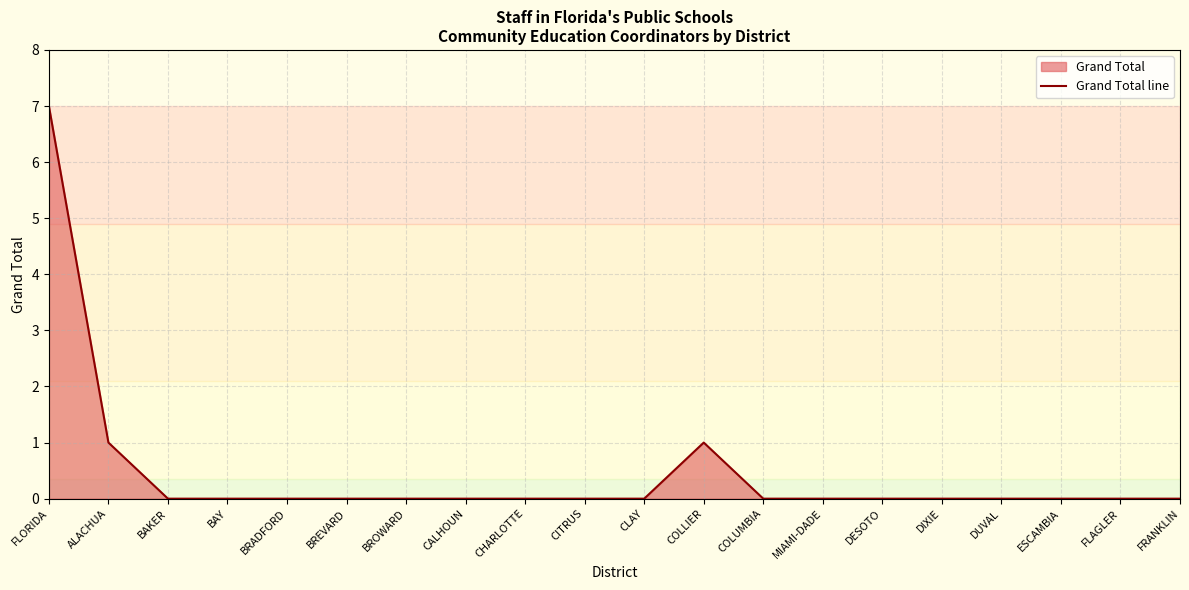

What is the difference between the maximum and second lowest values?

7